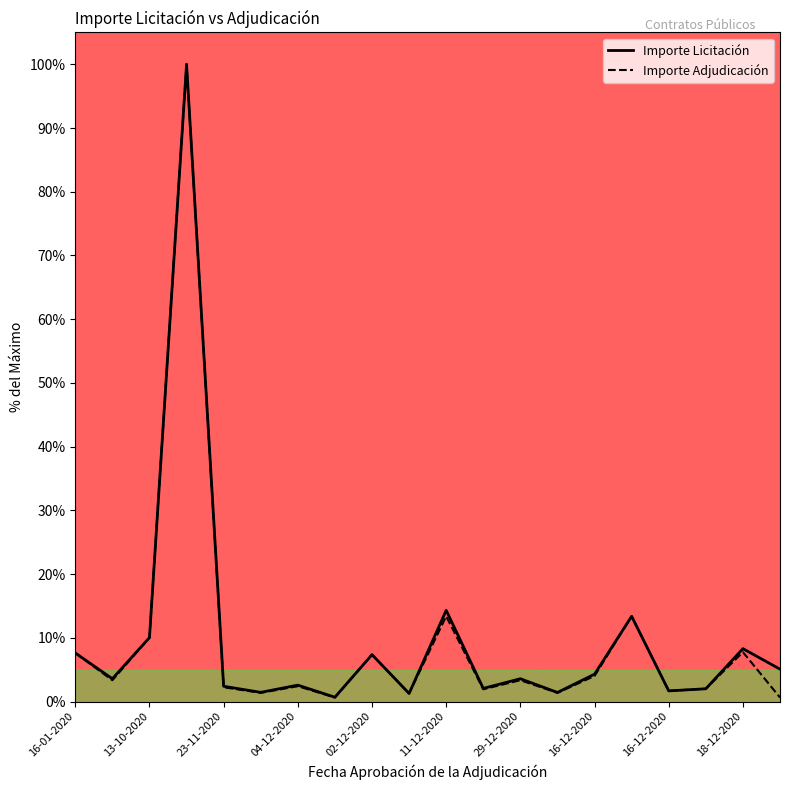

True or false: Importe Licitación has more than 1 points higher than both neighbors.

True